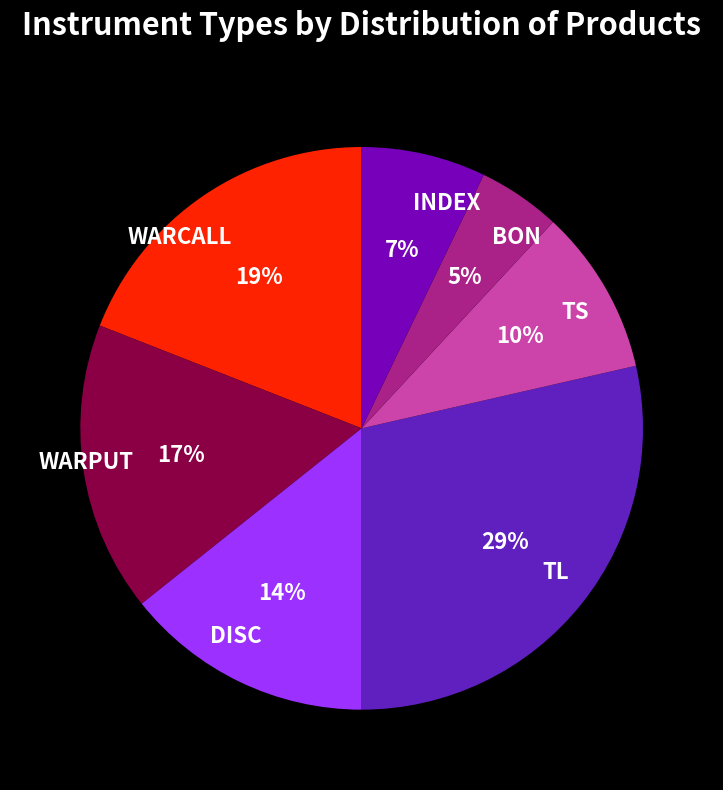

Is there any slice that represents more than half of the pie?

No